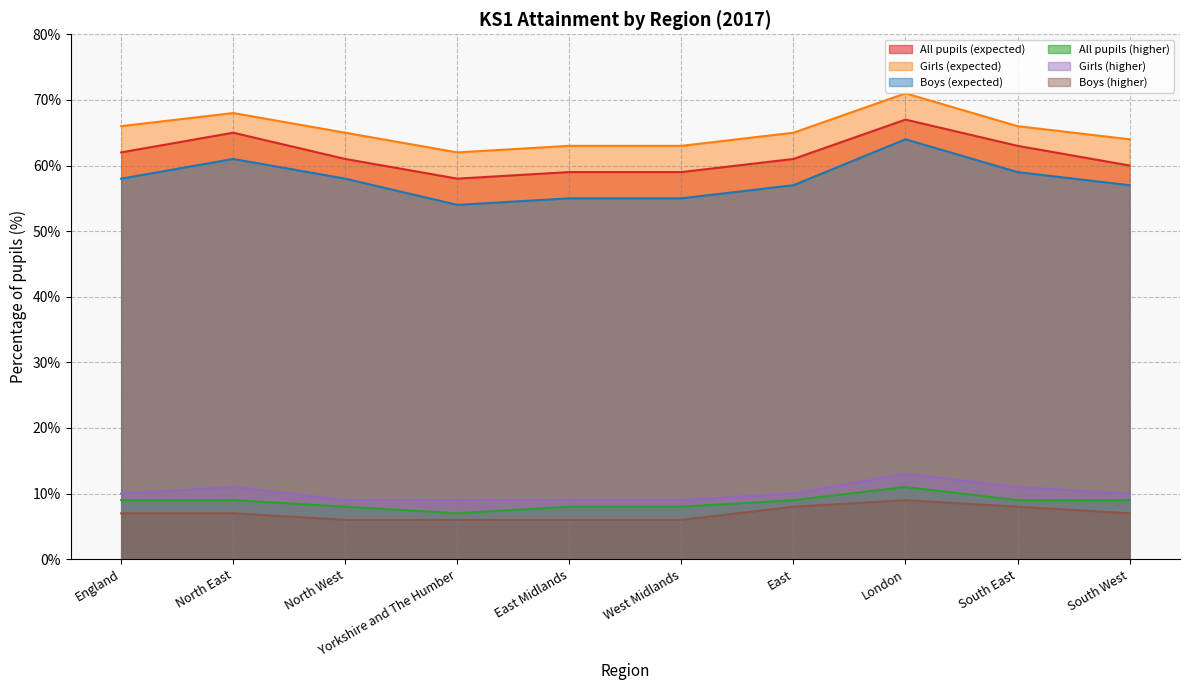

How many data points does each series have?

10